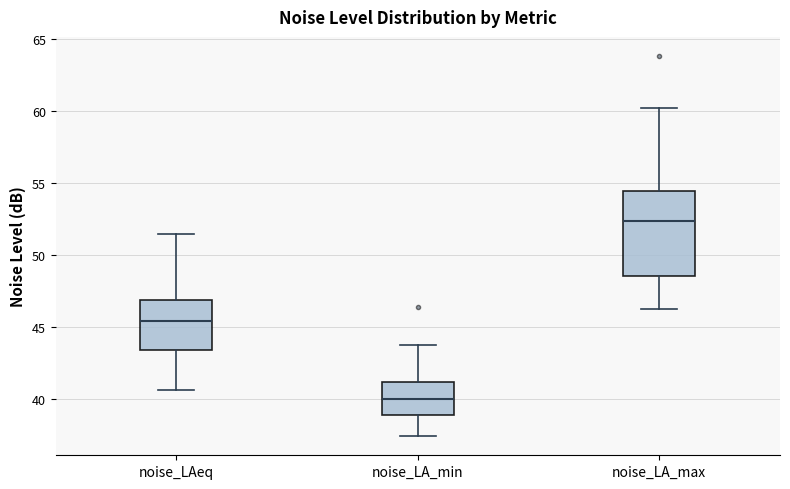

Which box's median line is the highest?

noise_LA_max